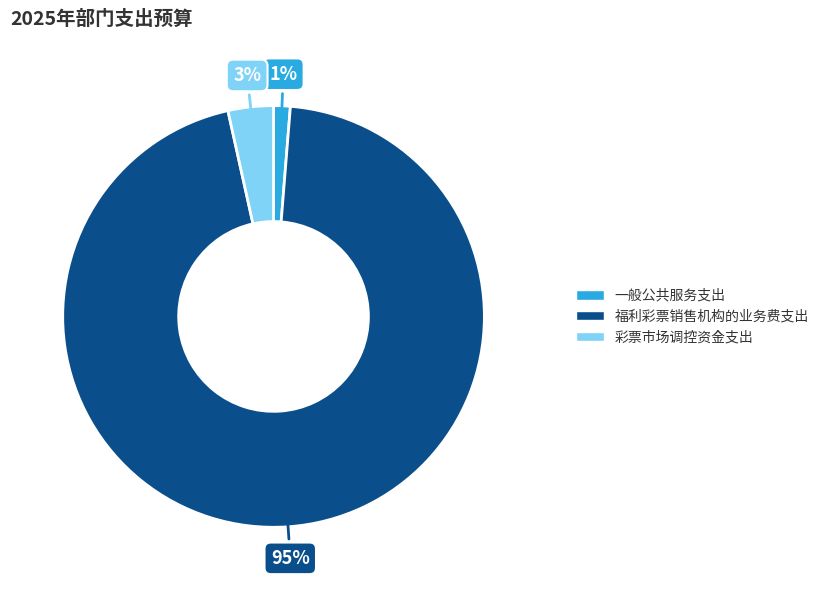

Rank the categories by value from highest to lowest.

福利彩票销售机构的业务费支出, 彩票市场调控资金支出, 一般公共服务支出